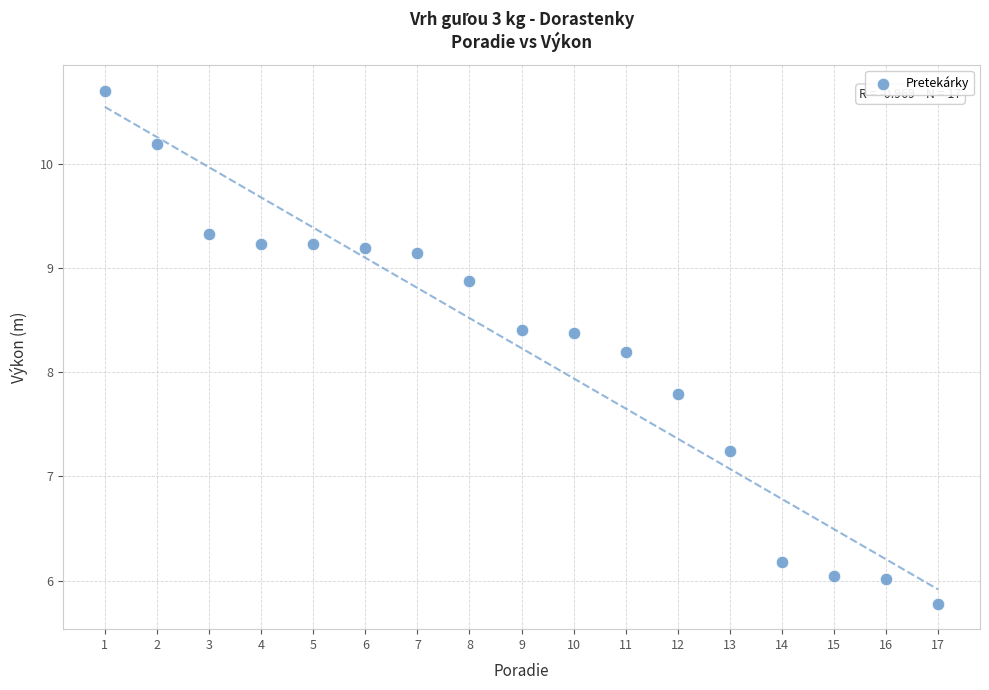

What is the range of X values (max minus min)?

16.0